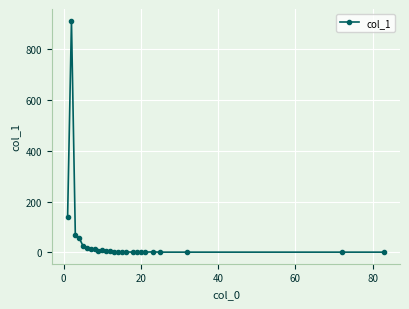

True or false: there are more than 0 points higher than both neighbors.

True